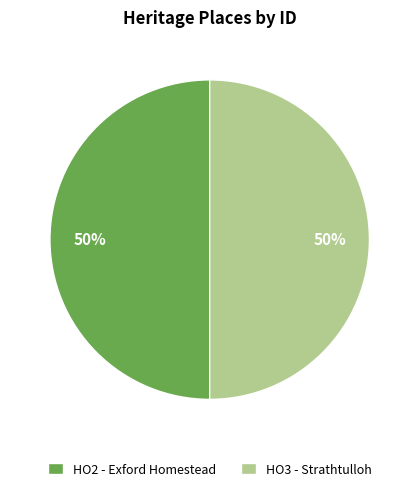

Is it true that HO3 - Strathtulloh is 50% of the pie?

True